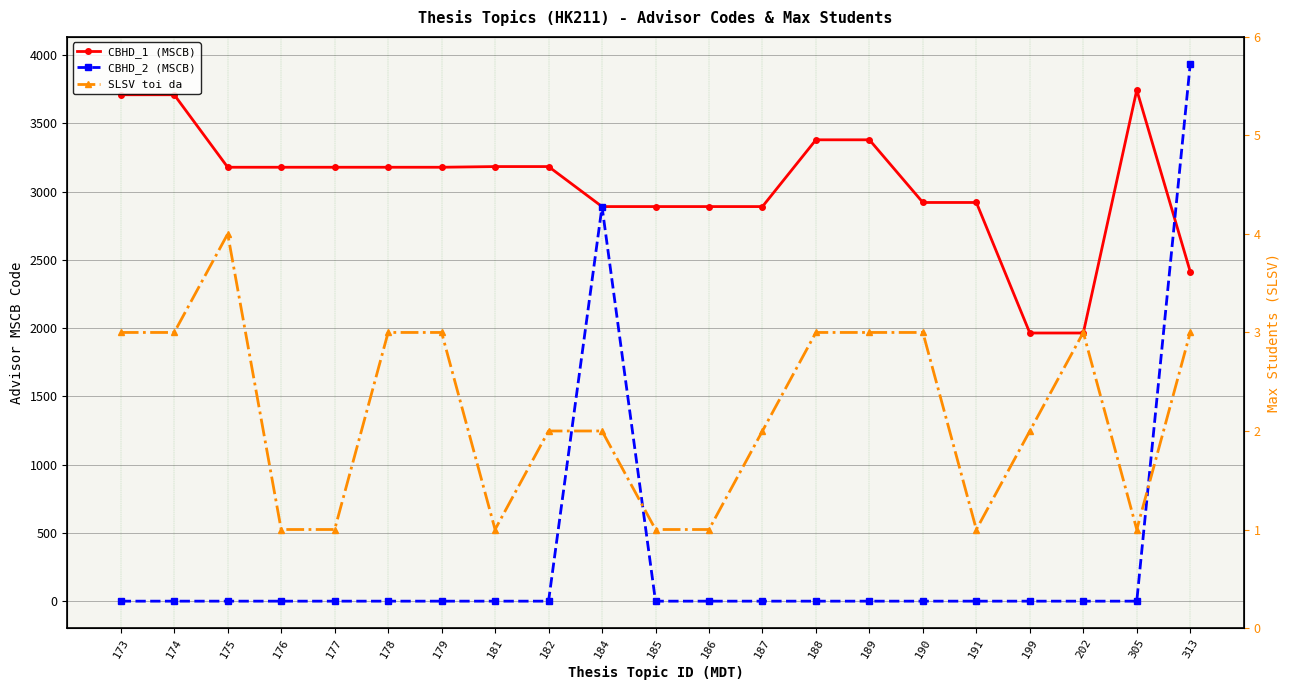

What is the spread (max minus min) of values at 181?

3183